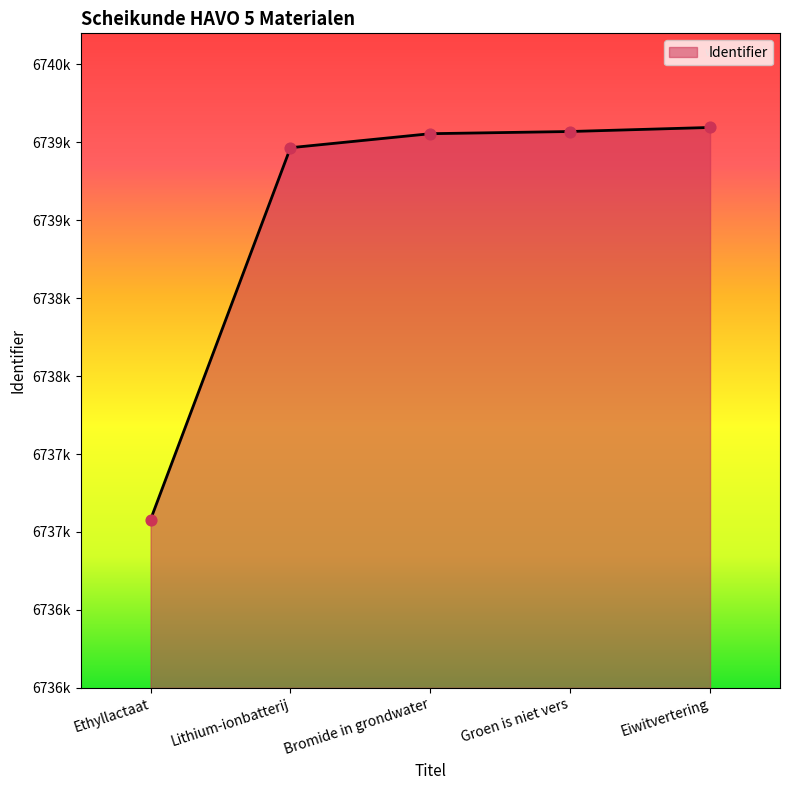

Which has a higher value, Bromide in grondwater or Ethyllactaat?

Bromide in grondwater